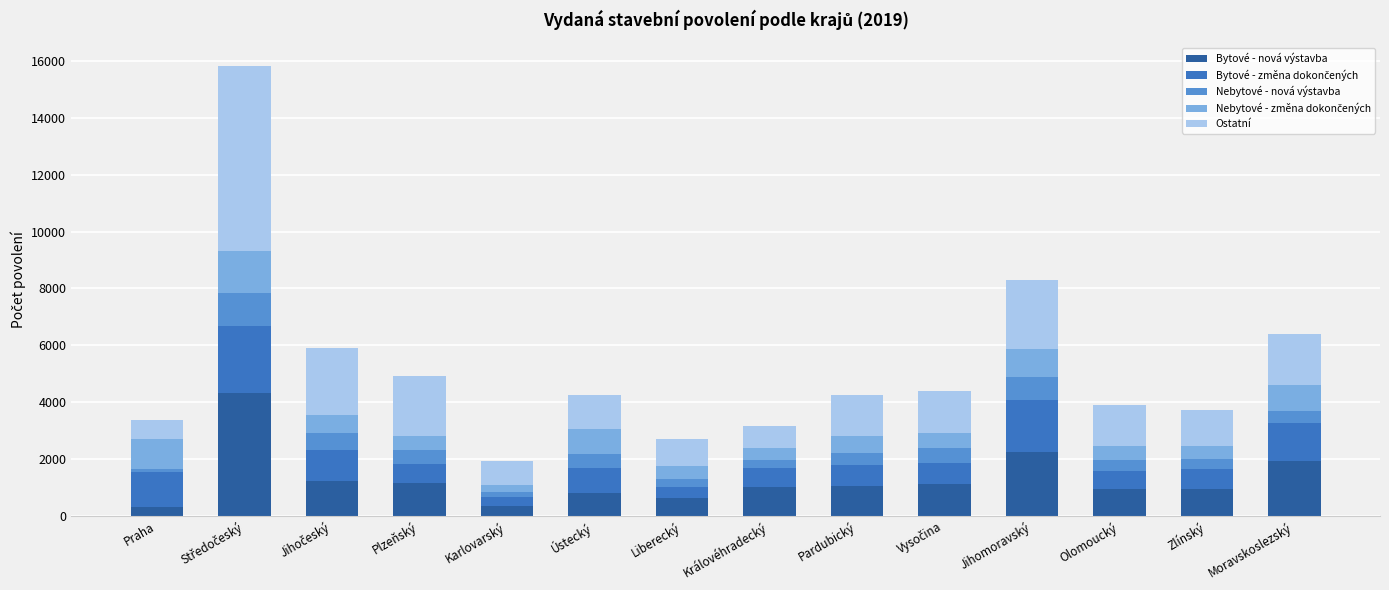

What is the difference between the maximum and minimum values in the Bytové - nová výstavba series?

3986